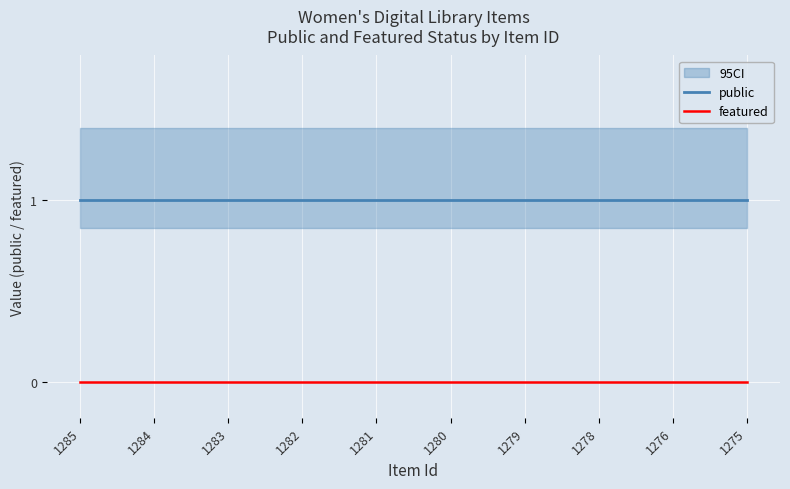

Reading left to right, what are all the values shown in this chart?

public: 1285=1	1284=1	1283=1	1282=1	1281=1	1280=1	1279=1	1278=1	1276=1	1275=1
featured: 1285=0	1284=0	1283=0	1282=0	1281=0	1280=0	1279=0	1278=0	1276=0	1275=0